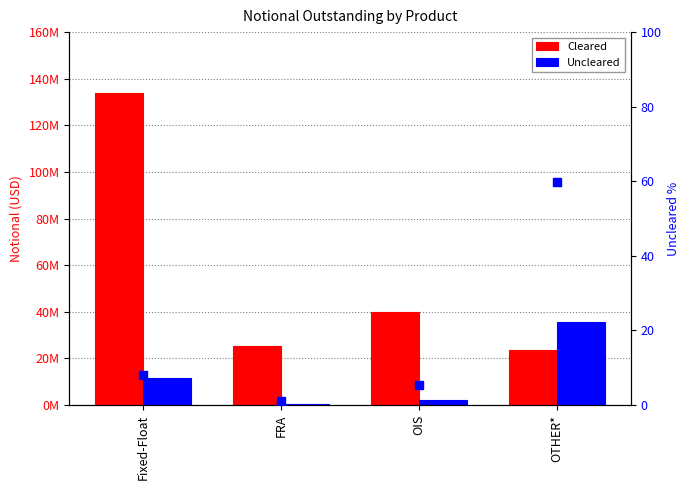

At how many categories does at least one series exceed 48950992?

1